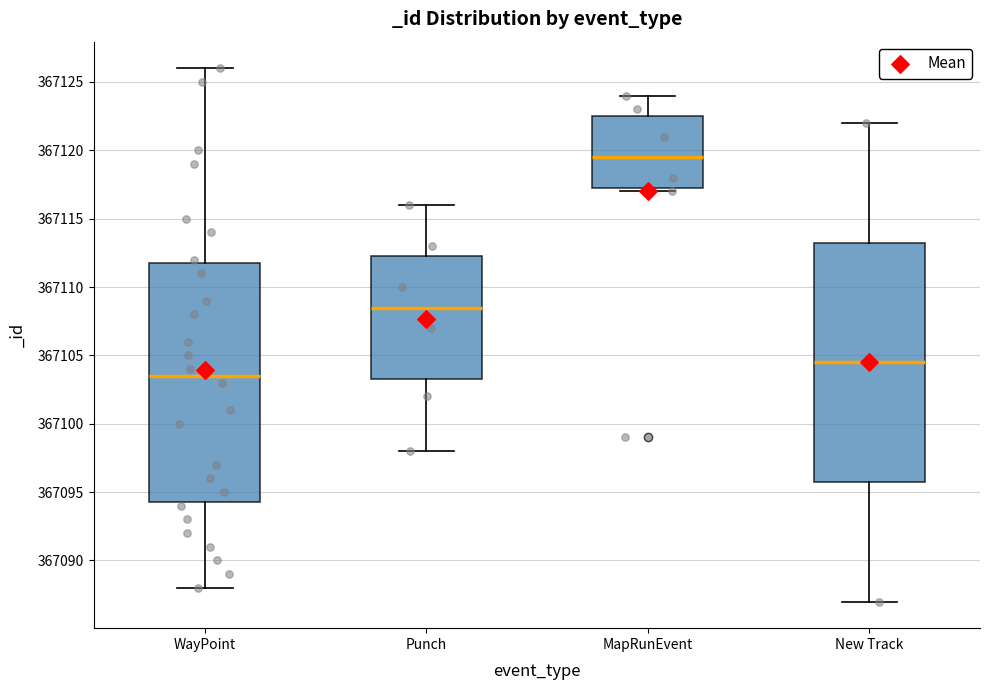

Reading left to right, read every box against the y-axis: the position of its median line, the range the box covers, and the ends of its whiskers. The values are not printed on the chart, so give them approximately, as read against the axis.

WayPoint: median 367103.5, box 367094.5 to 367112.0, whiskers 367088.0 to 367126.0
Punch: median 367108.5, box 367103.5 to 367112.5, whiskers 367098.0 to 367116.0
MapRunEvent: median 367119.5, box 367117.5 to 367122.5, whiskers 367117.0 to 367124.0
New Track: median 367104.5, box 367096.0 to 367113.5, whiskers 367087.0 to 367122.0